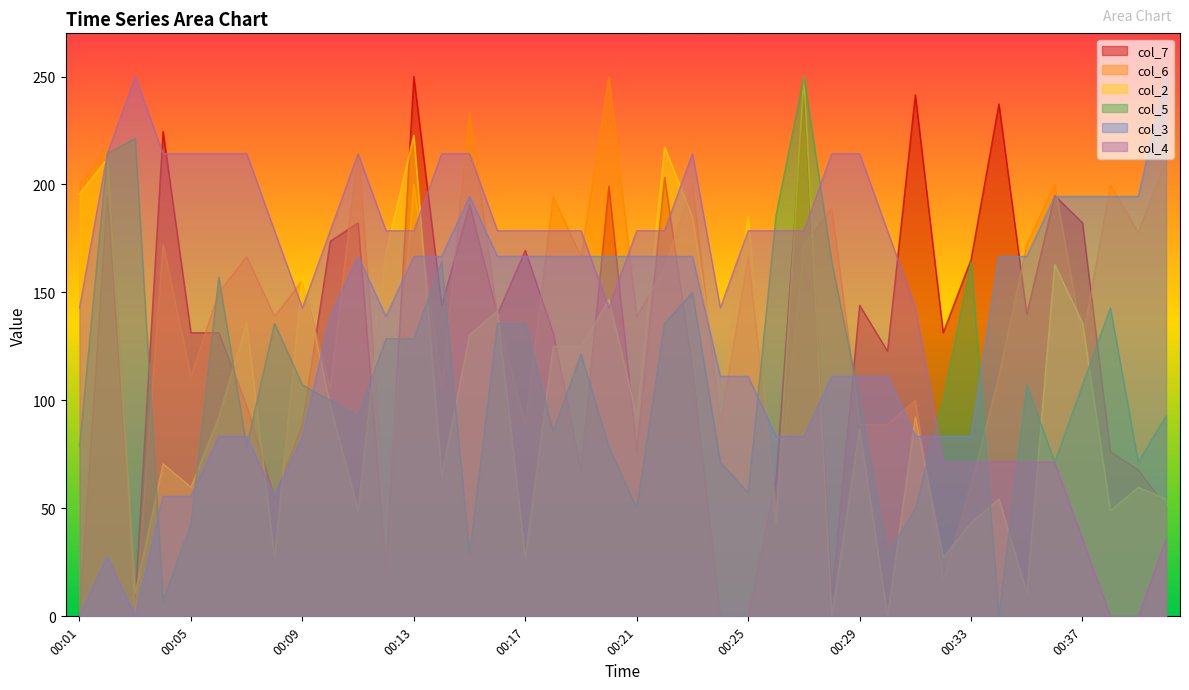

What is the difference between the maximum and minimum values in the col_7 series?

250.0